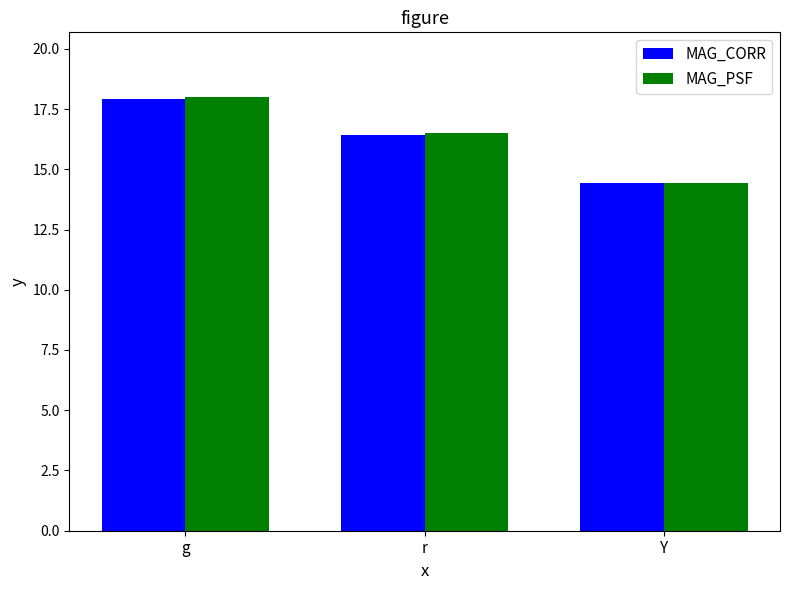

What is the label of the 2nd bar from the right?

r